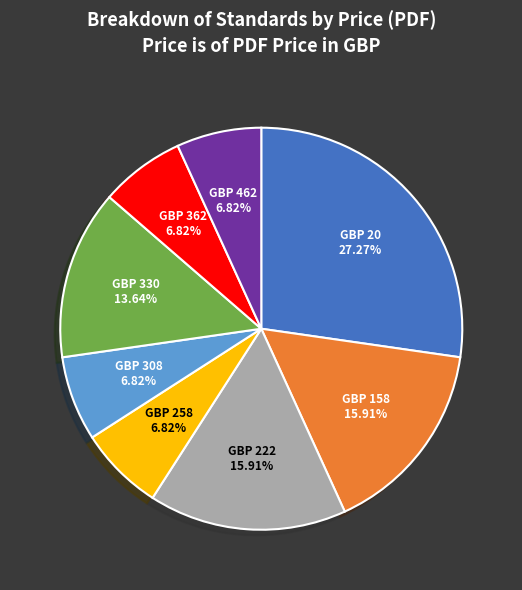

Is there any slice that represents more than half of the pie?

No